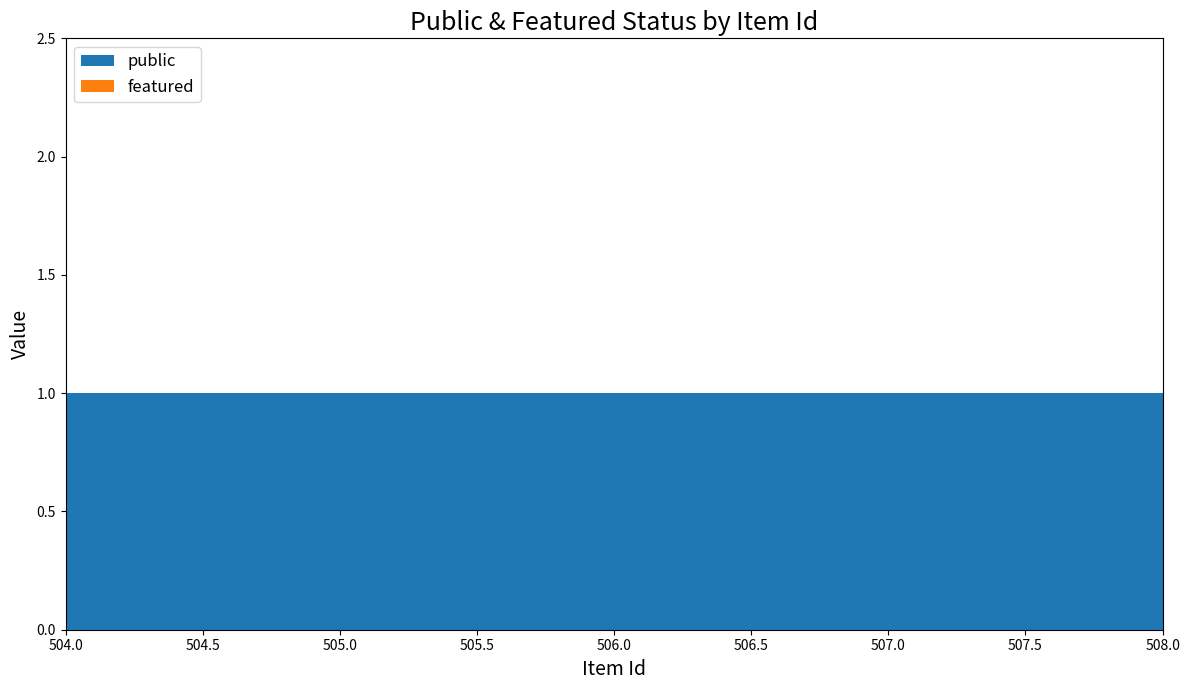

Reading right to left, list all the values displayed in this chart.

public: 508=1	507=1	506=1	505=1	504=1
featured: 508=0	507=0	506=0	505=0	504=0